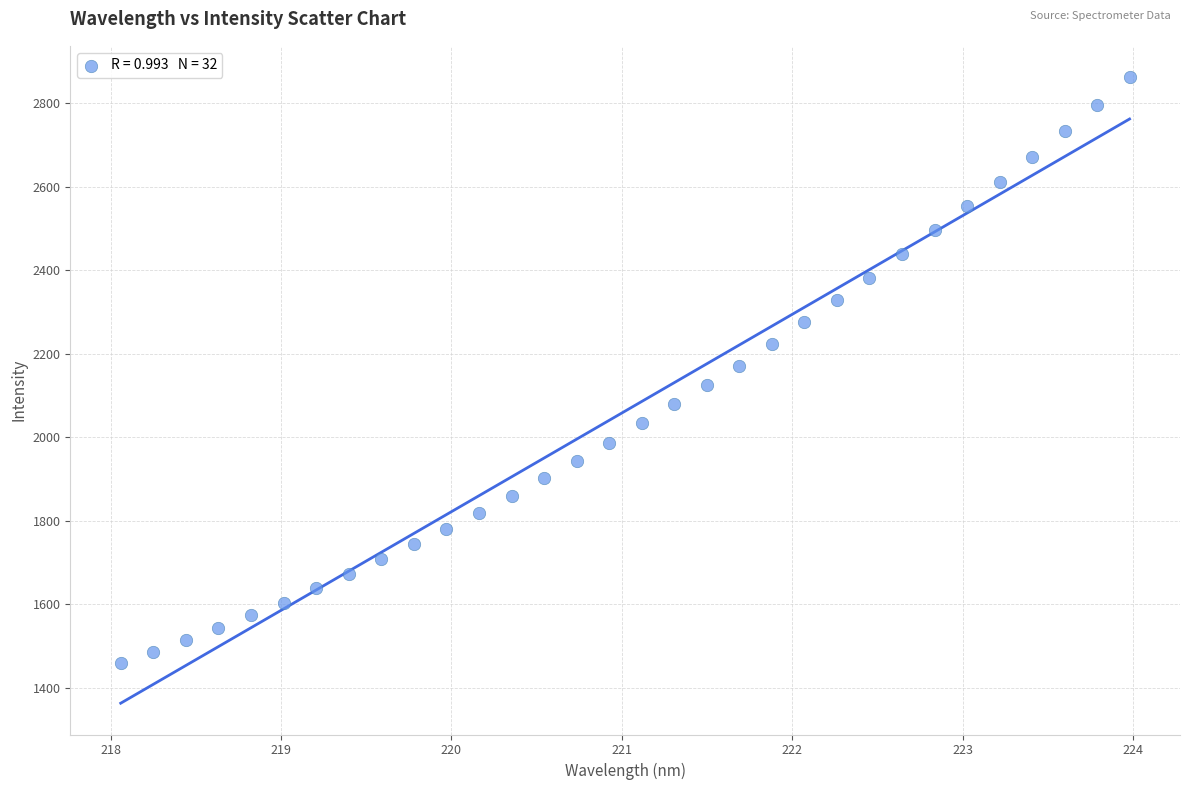

What is the range of X values (max minus min)?

5.9